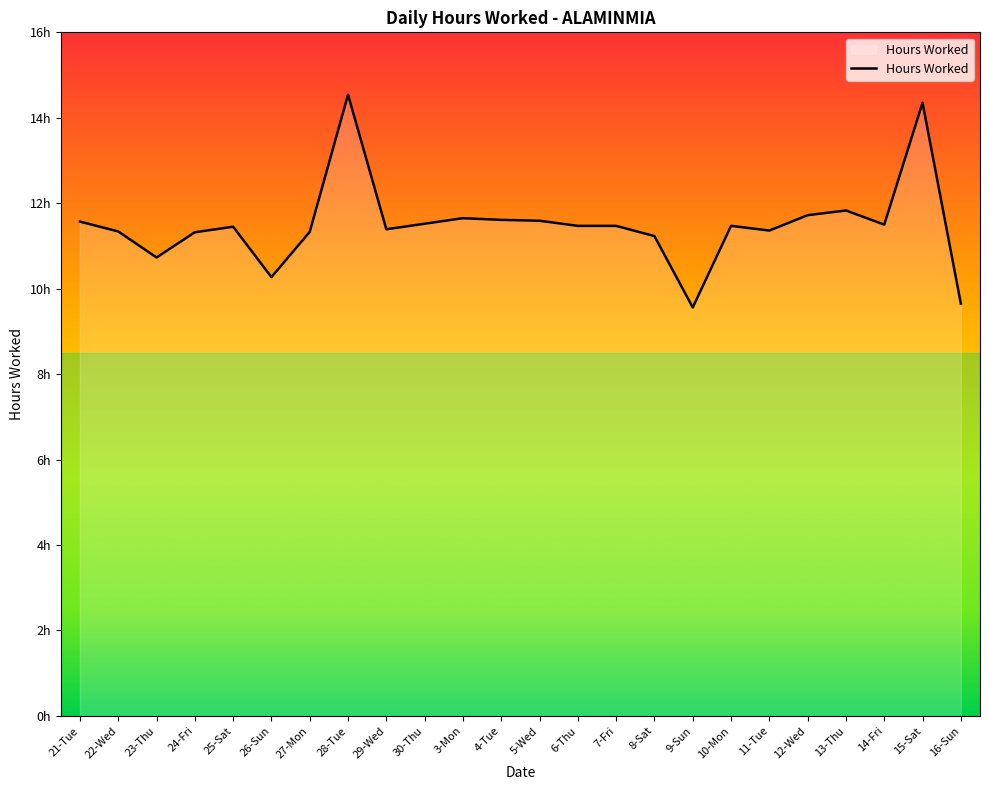

What is the label of the 8th point from the right?

9-Sun